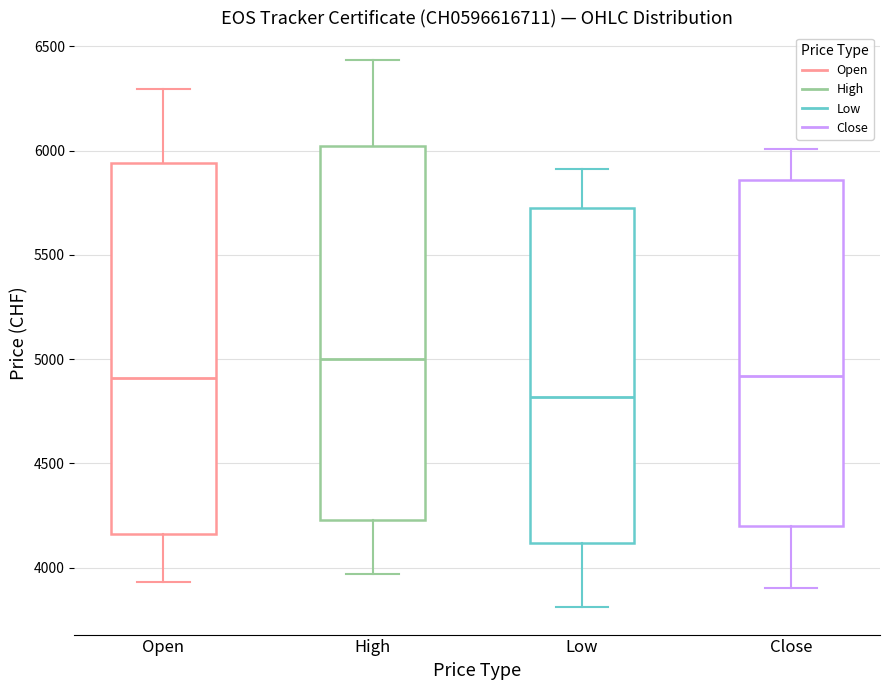

Which box has the lowest median line?

Low